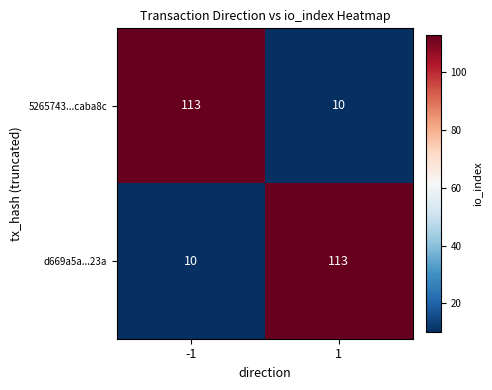

What is the maximum value shown in the chart?

113